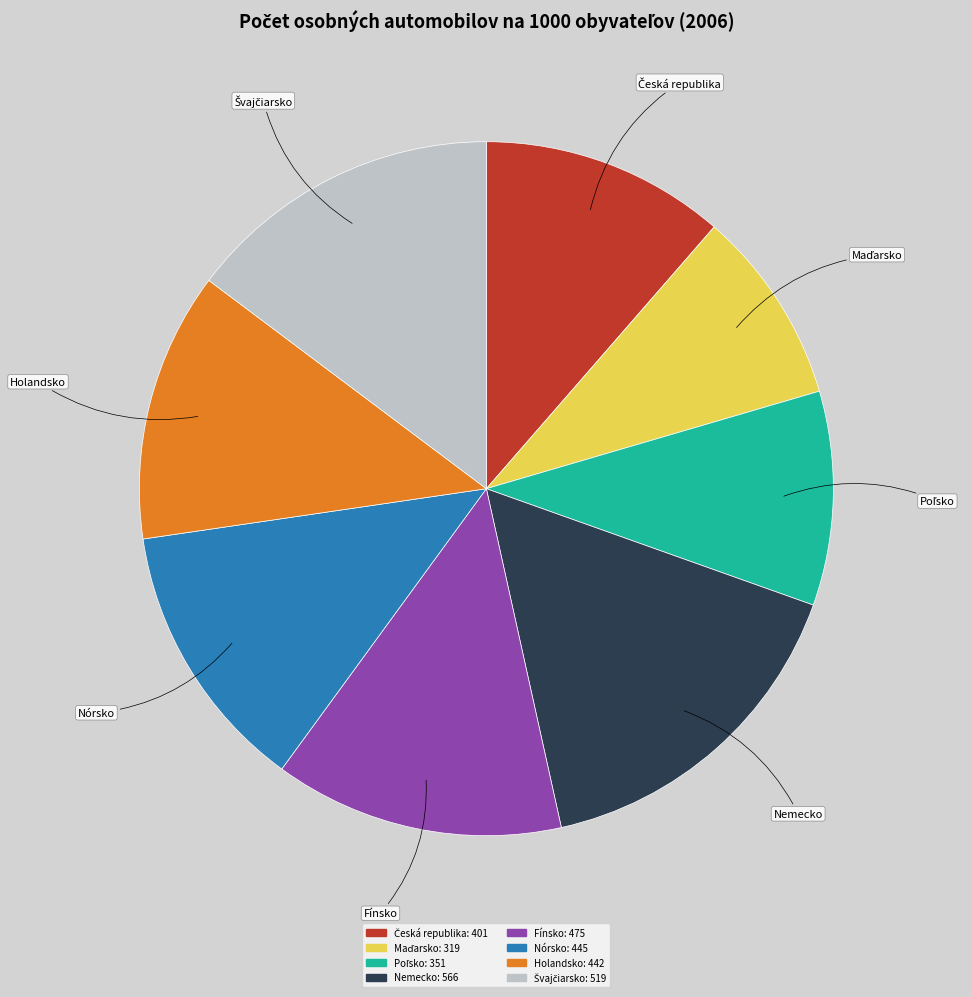

Between Fínsko and Nórsko, which is larger?

Fínsko